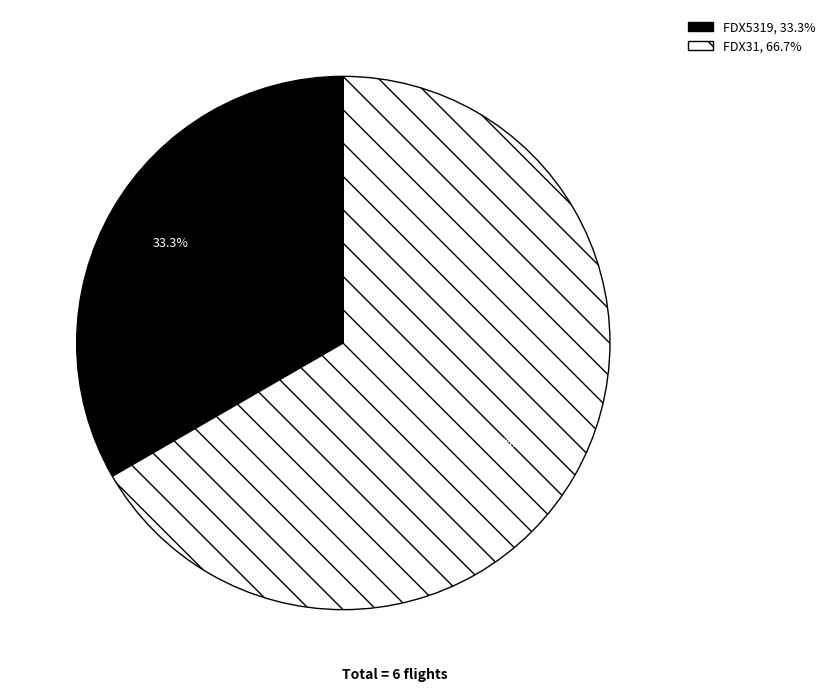

Is there a majority slice in this chart?

Yes